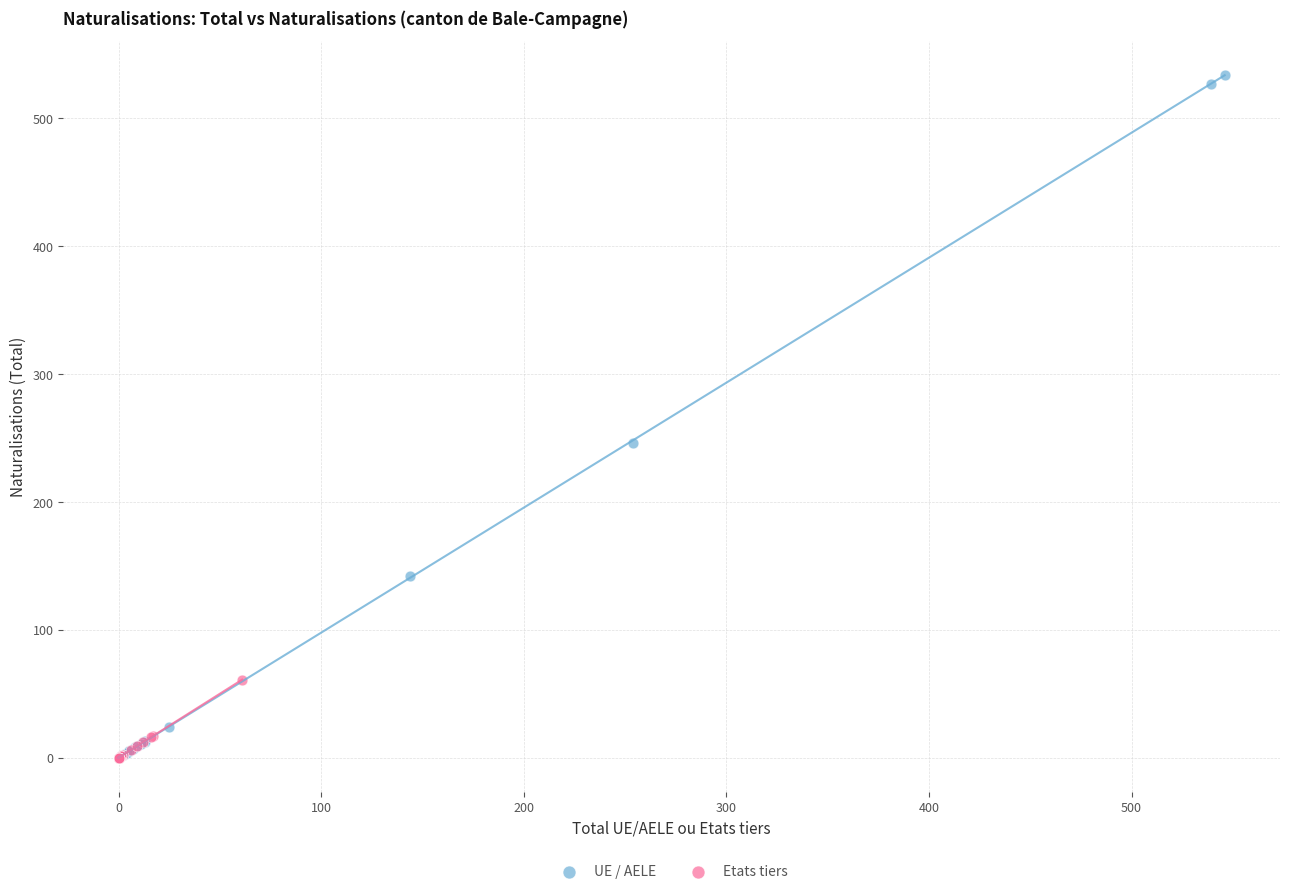

Which series has the widest spread of Y values?

UE / AELE